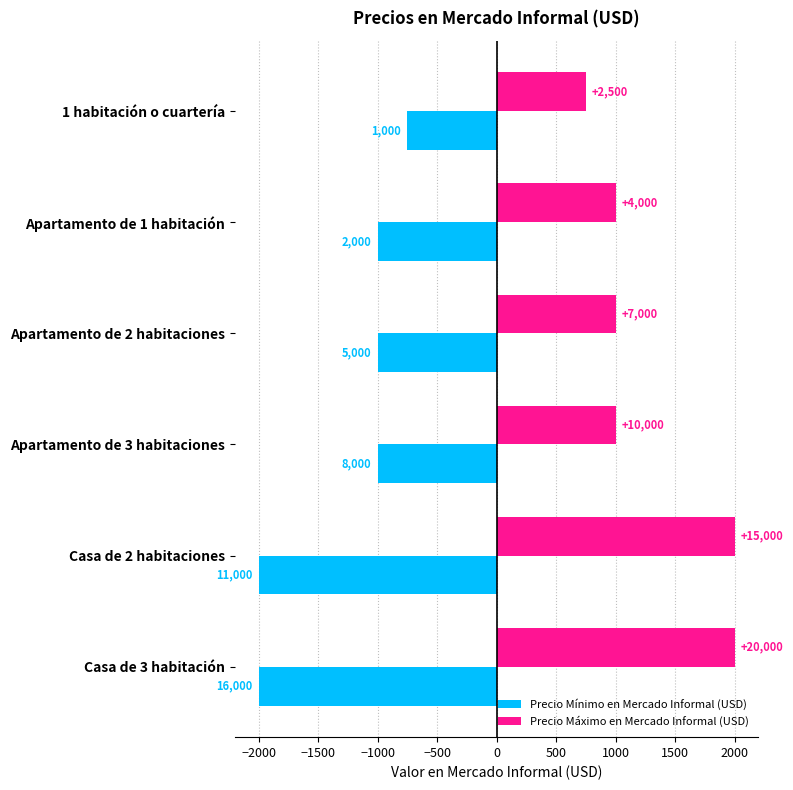

What are all the series names shown in the legend?

Precio Mínimo en Mercado Informal (USD), Precio Máximo en Mercado Informal (USD)